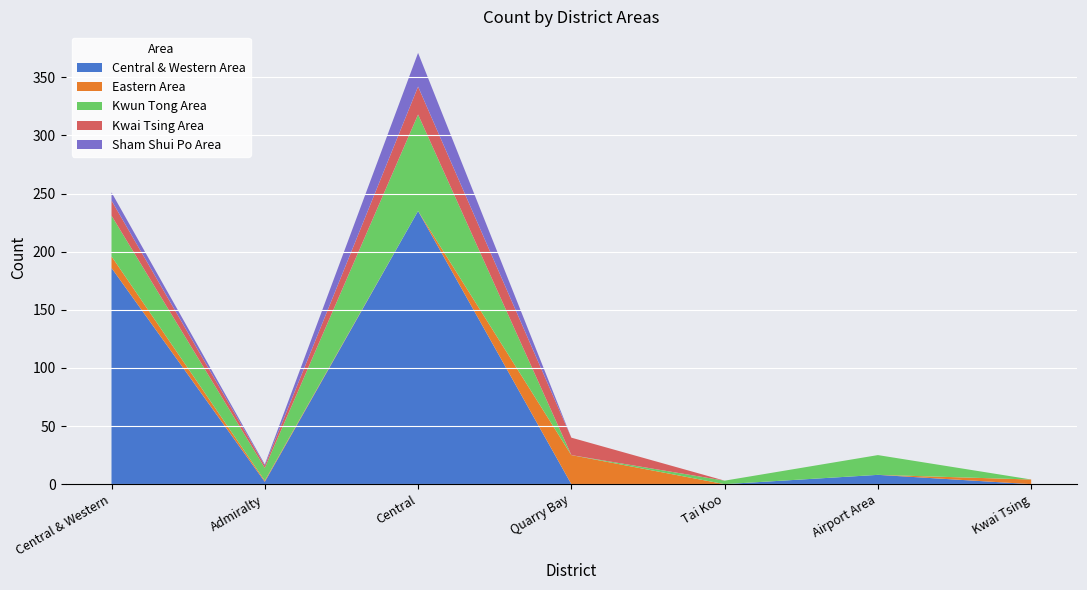

Reading left to right, transcribe all the data shown in this chart.

Central & Western Area: Central & Western=186	Admiralty=2	Central=235	Quarry Bay=0	Tai Koo=0	Airport Area=8	Kwai Tsing=0
Eastern Area: Central & Western=10	Admiralty=1	Central=0	Quarry Bay=25	Tai Koo=0	Airport Area=0	Kwai Tsing=4
Kwun Tong Area: Central & Western=35	Admiralty=11	Central=83	Quarry Bay=0	Tai Koo=3	Airport Area=17	Kwai Tsing=0
Kwai Tsing Area: Central & Western=13	Admiralty=2	Central=24	Quarry Bay=15	Tai Koo=0	Airport Area=0	Kwai Tsing=0
Sham Shui Po Area: Central & Western=7	Admiralty=1	Central=29	Quarry Bay=0	Tai Koo=0	Airport Area=0	Kwai Tsing=0